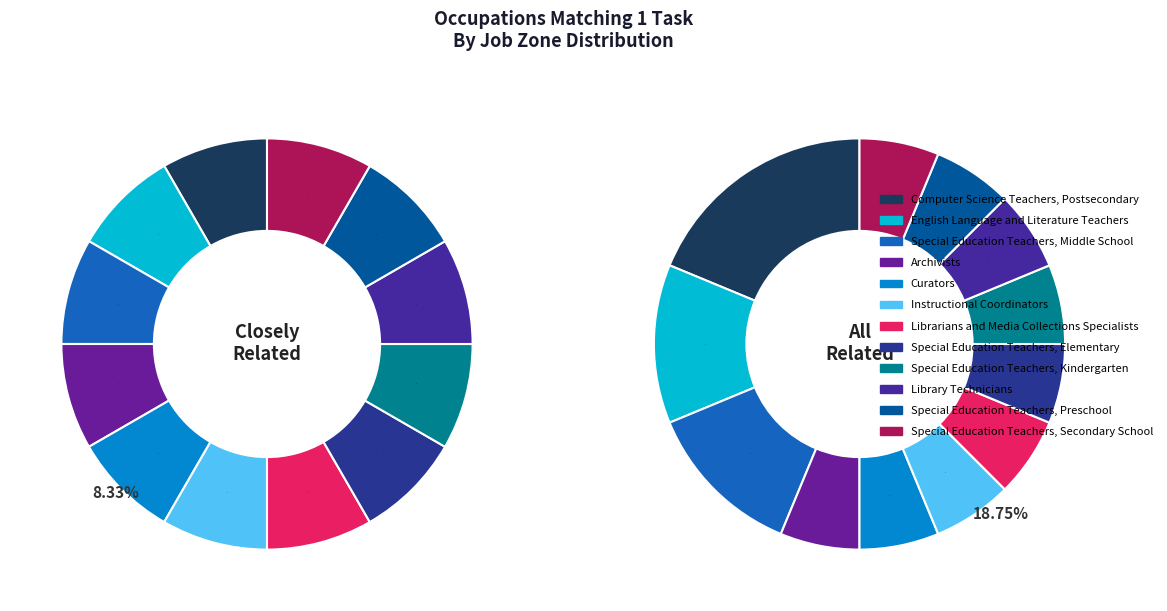

Is the sum of values_all and 5 greater than half?

No